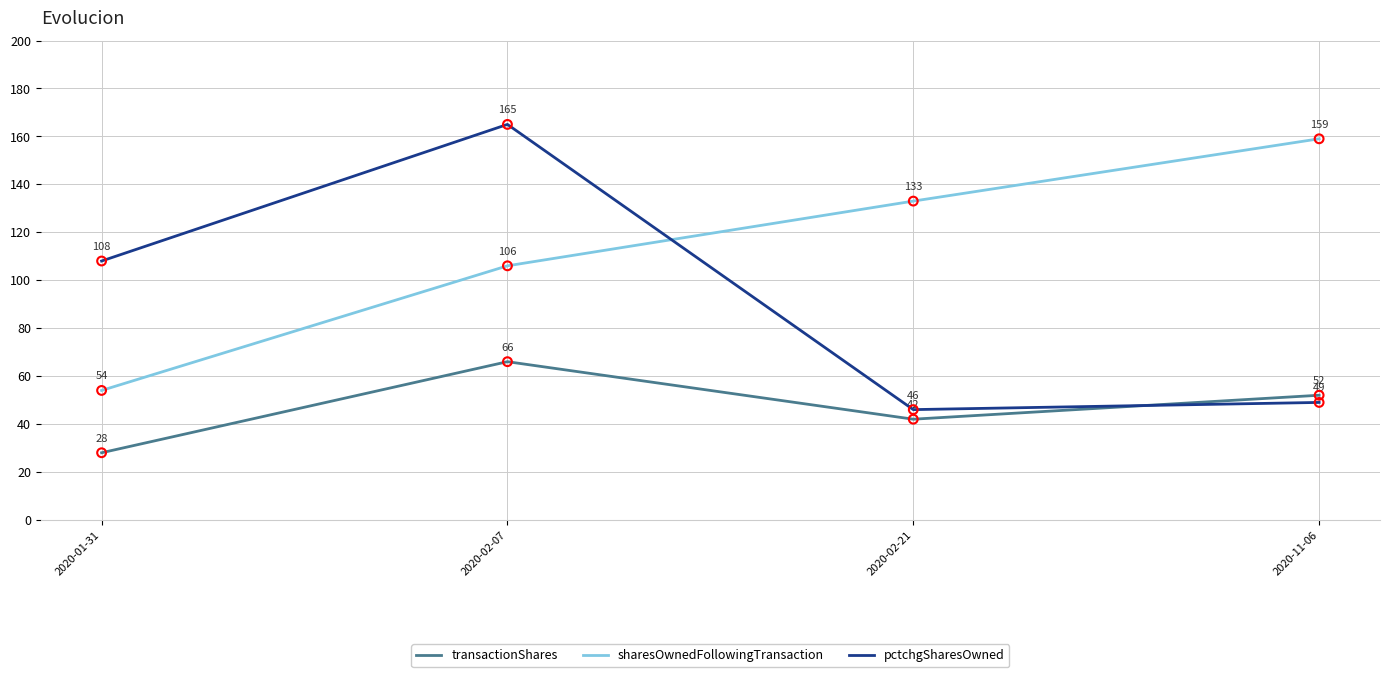

At which category is the sum across all series the highest?

2020-02-07